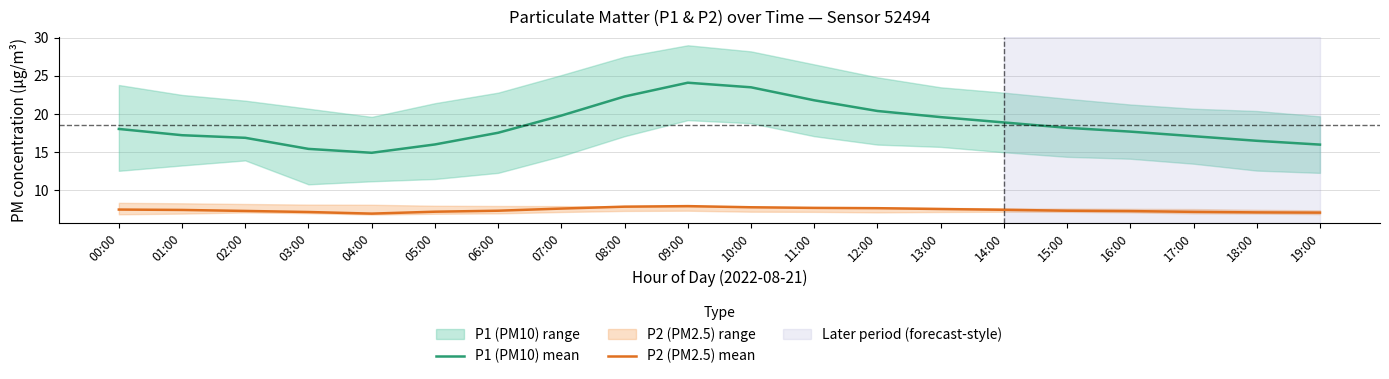

List the labels in order of P2 (PM2.5) mean value, smallest first.

04:00, 19:00, 18:00, 03:00, 17:00, 05:00, 16:00, 02:00, 06:00, 15:00, 01:00, 14:00, 00:00, 13:00, 07:00, 12:00, 11:00, 10:00, 08:00, 09:00